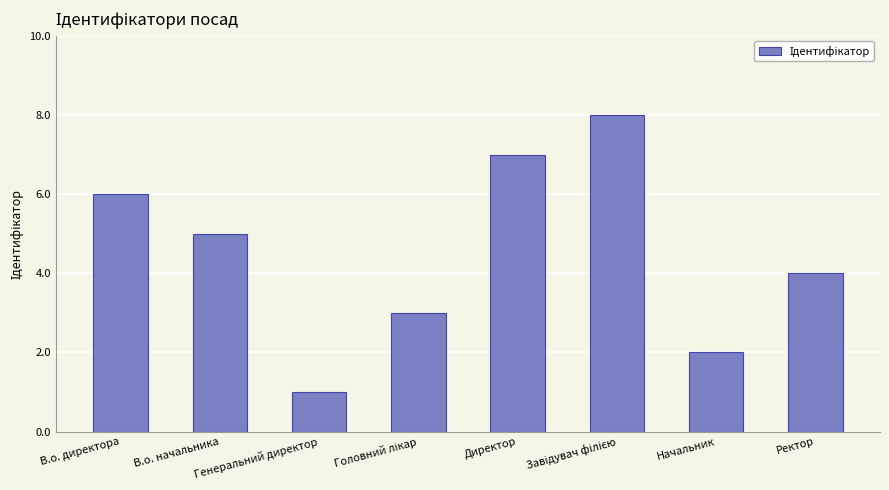

What is the difference between the maximum and second lowest values?

6